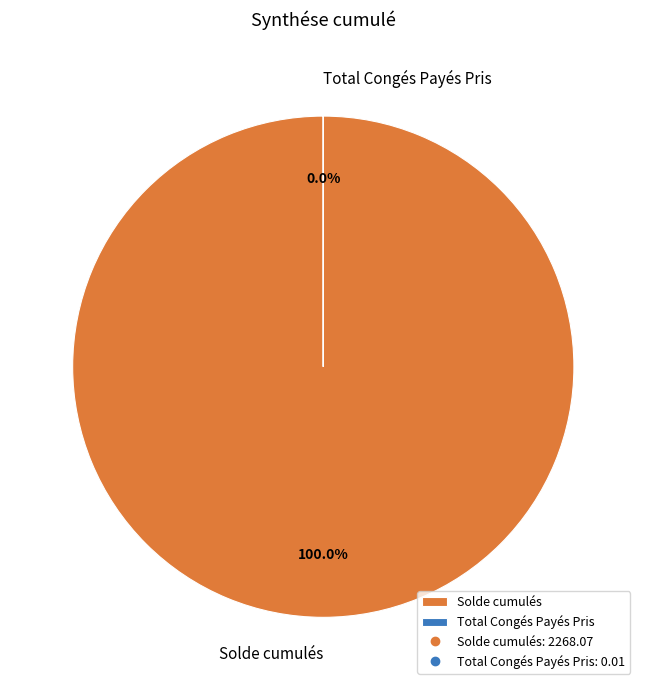

Is it true that Solde cumulés is 87% of the pie?

False